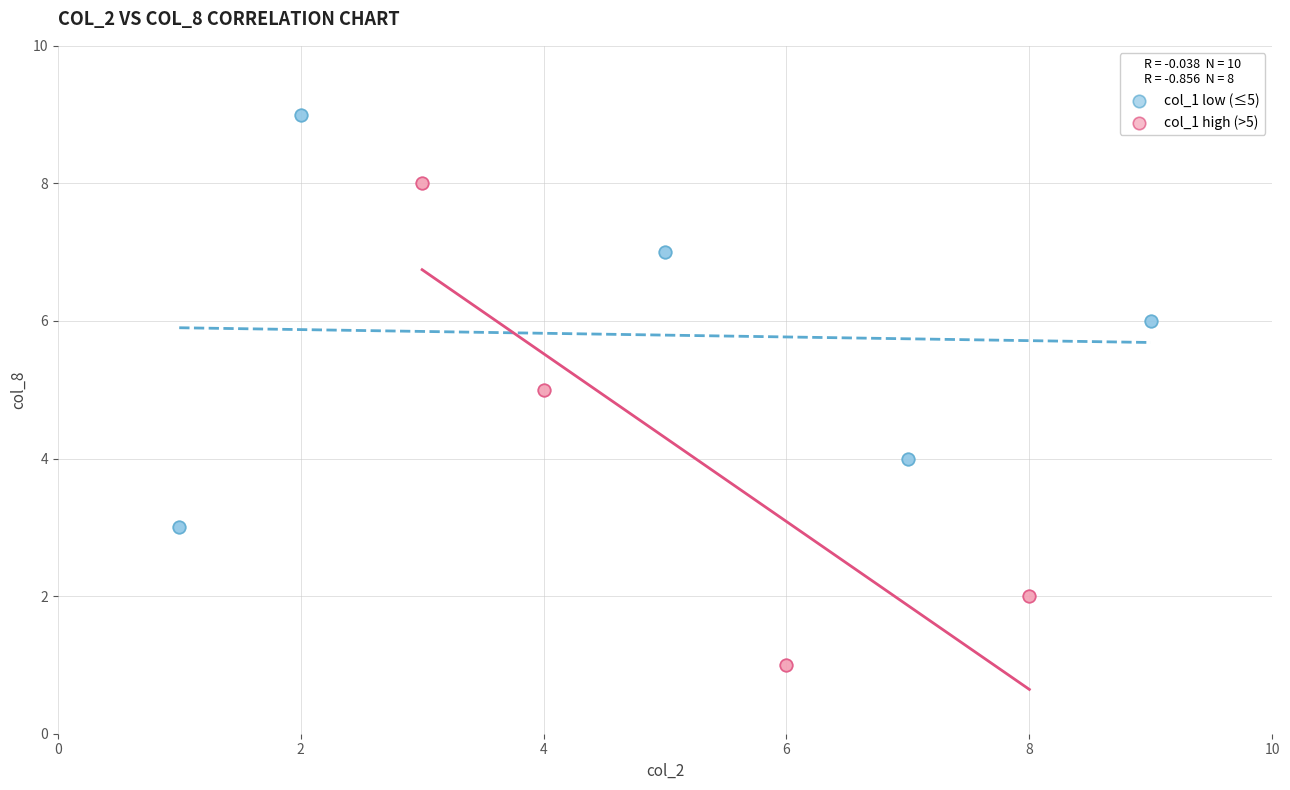

Which series contains the lowest Y value?

col_1 high (>5)